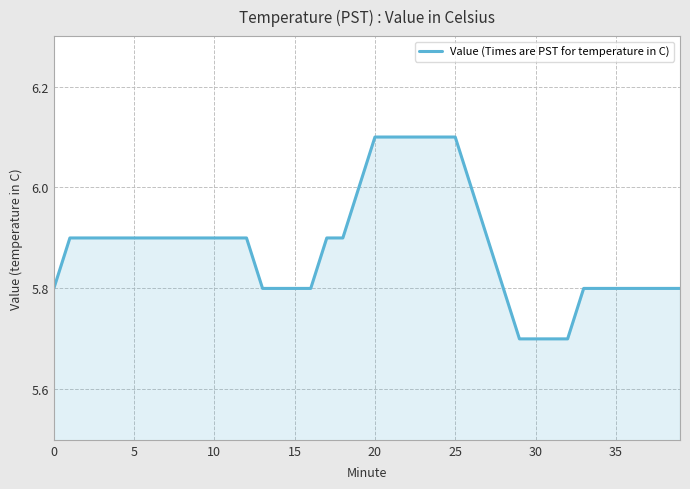

What is the difference between the maximum and minimum values?

0.4